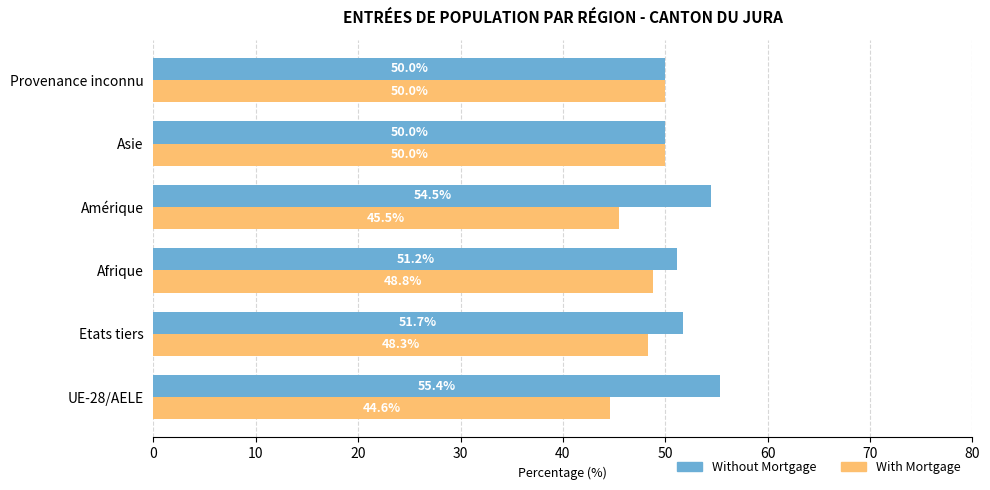

What is the minimum value shown in the chart?

44.6